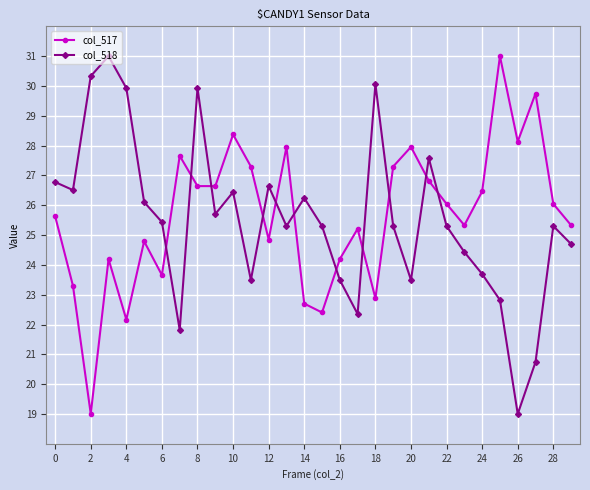

How many interior local peaks does the col_518 series have?

8